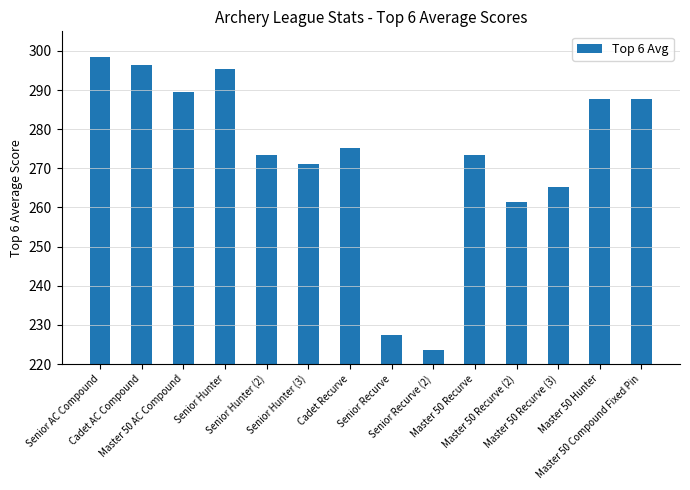

Which category has the lowest value across all series?

Senior Recurve (2)